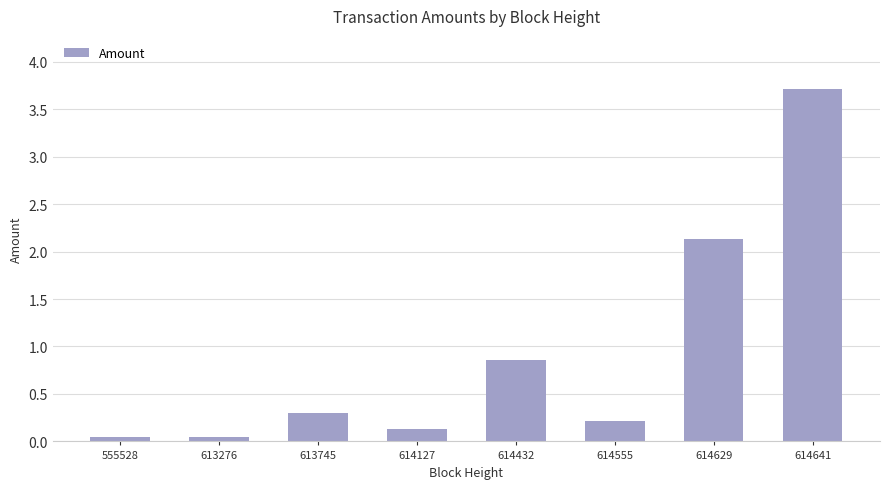

What is the approximate value at 614555?

0.2